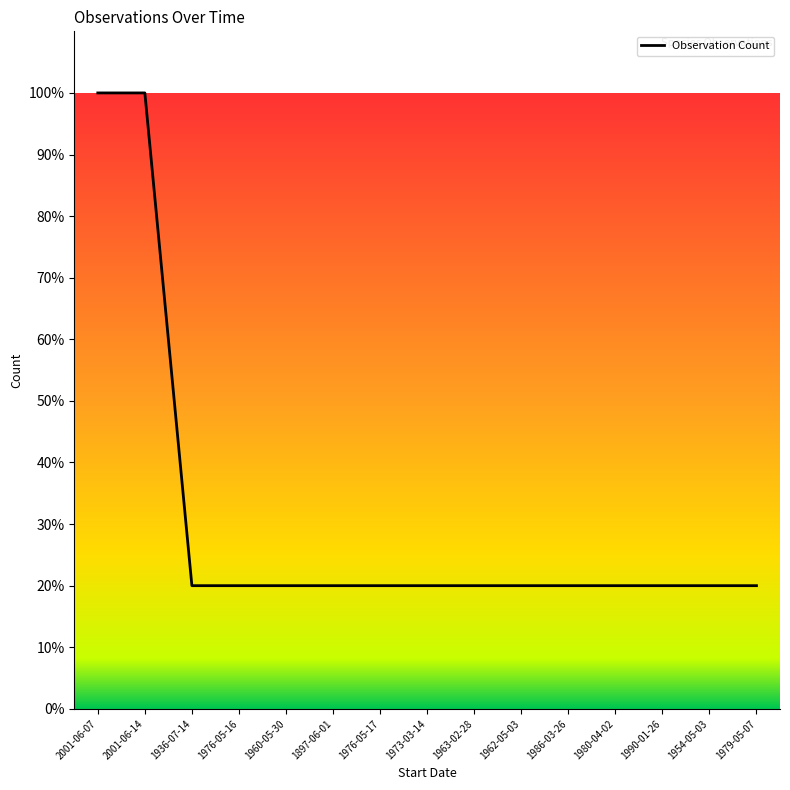

Does the chart have visible grid lines?

No